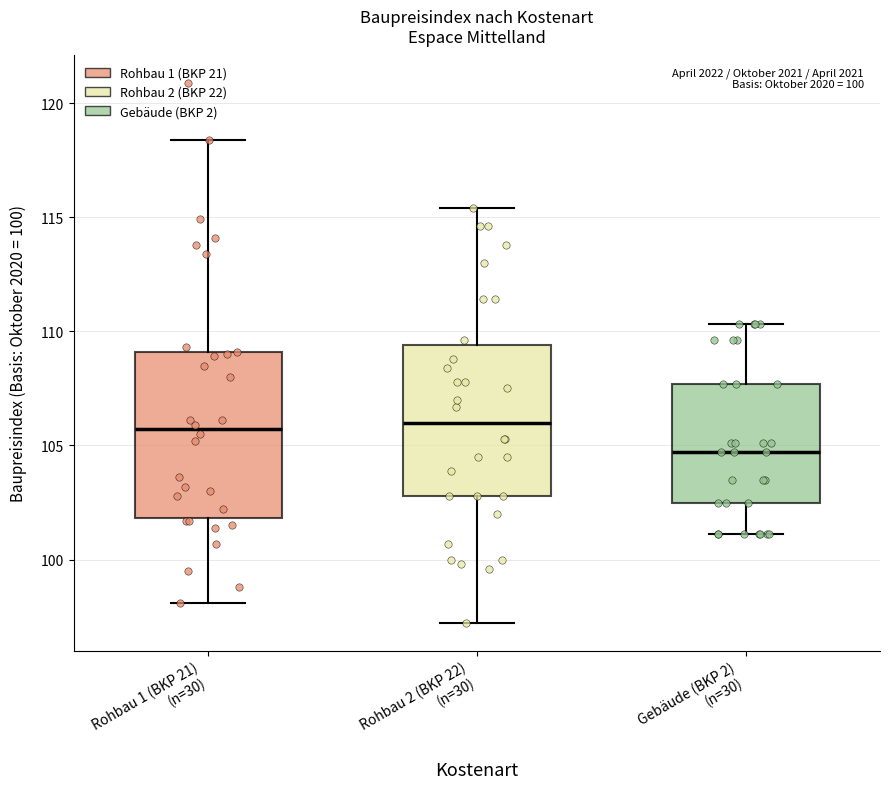

Reading left to right, transcribe this box plot: for each box, give where its median line is, the range the box spans, and where its two whiskers end, as read against the y-axis. The values are not printed on the chart, so give them approximately, as read against the axis.

Rohbau 1 (BKP 21) (n=30): median 105.5, box 102.0 to 109.0, whiskers 98.0 to 118.5
Rohbau 2 (BKP 22) (n=30): median 106.0, box 103.0 to 109.5, whiskers 97.0 to 115.5
Gebäude (BKP 2) (n=30): median 104.5, box 102.5 to 107.5, whiskers 101.0 to 110.5